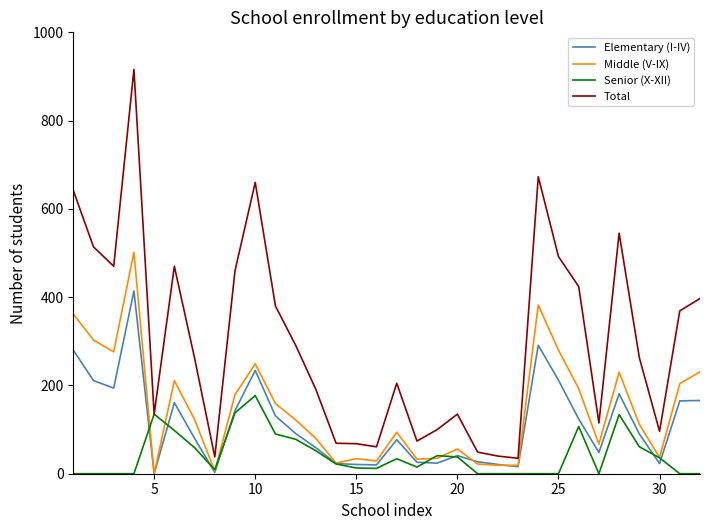

At how many categories does at least one series exceed 576?

4